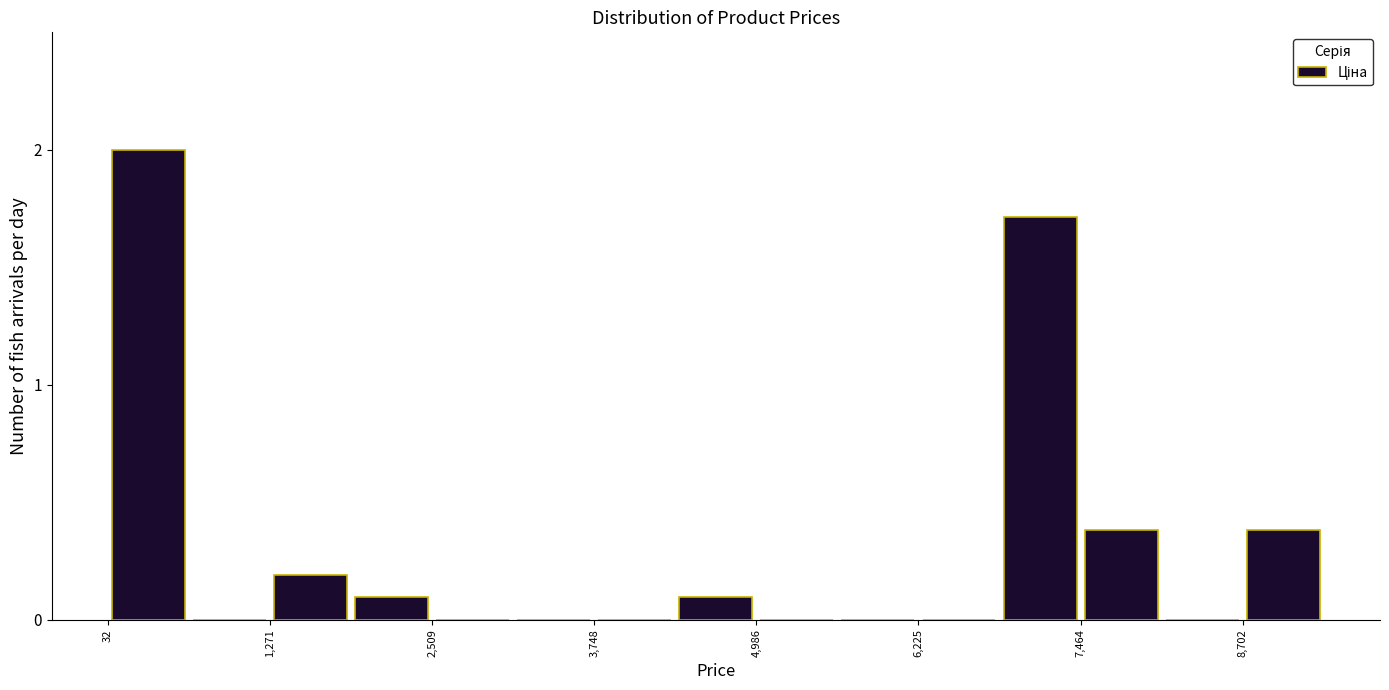

Read against the x-axis, roughly where is the centre of the tallest bar?

400